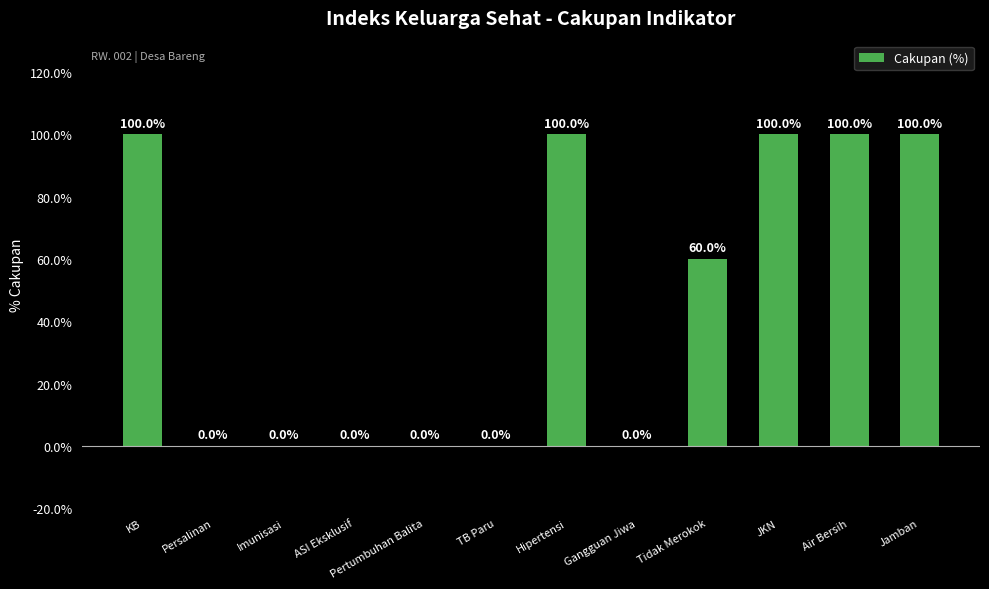

True or false: the data shows -56 at ASI Eksklusif.

False